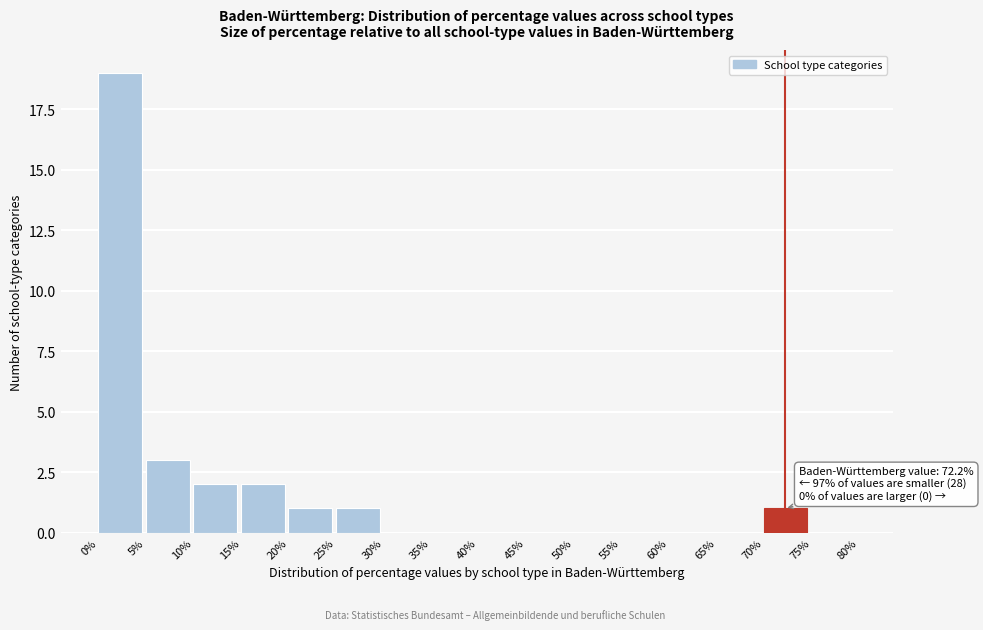

Which range on the x-axis has the tallest bar?

0% to 5%